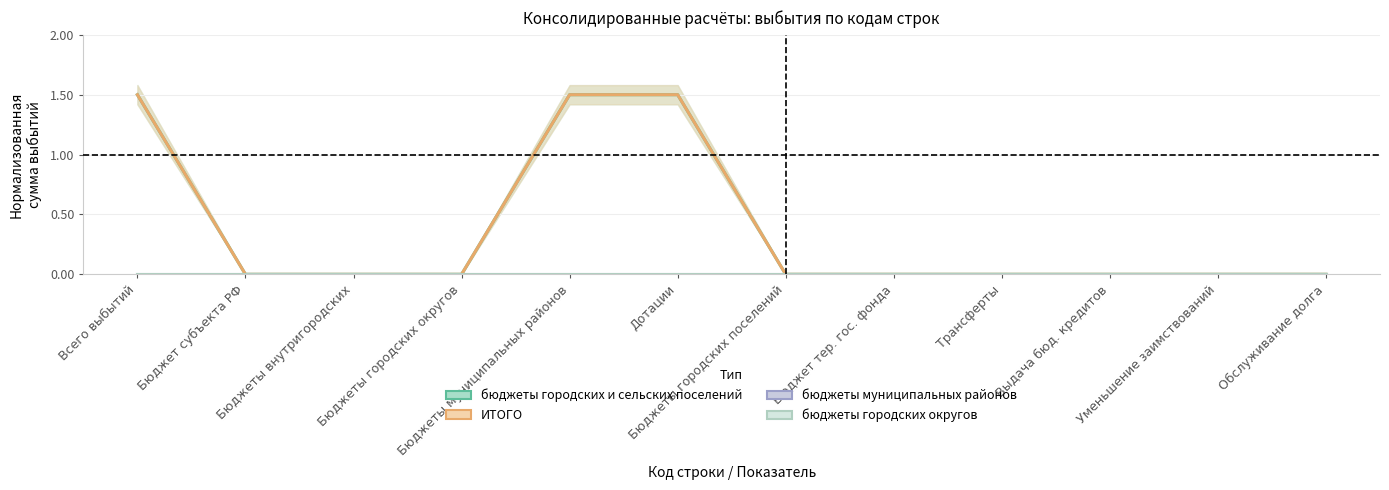

What is the total value across all series at Дотации?

3.0